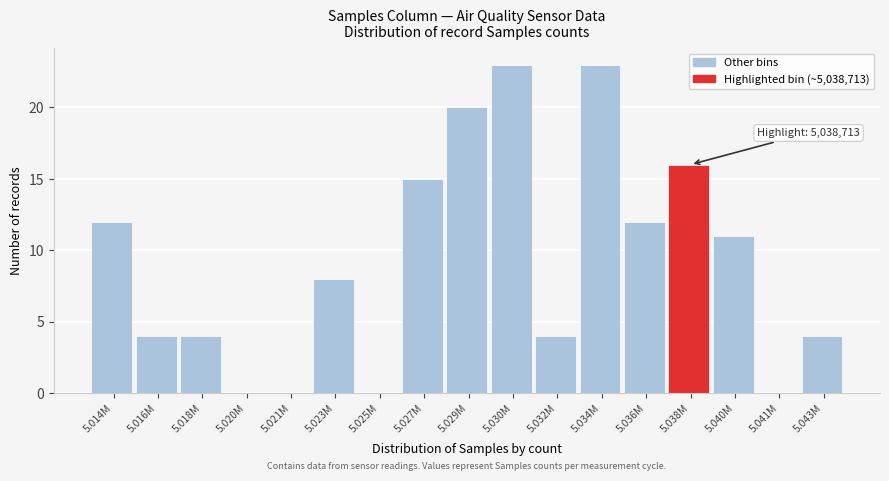

Reading right to left, list all the values displayed in this chart.

5.043M=4	5.041M=0	5.040M=11	5.038M=16	5.036M=12	5.034M=23	5.032M=4	5.030M=23	5.029M=20	5.027M=15	5.025M=0	5.023M=8	5.021M=0	5.020M=0	5.018M=4	5.016M=4	5.014M=12